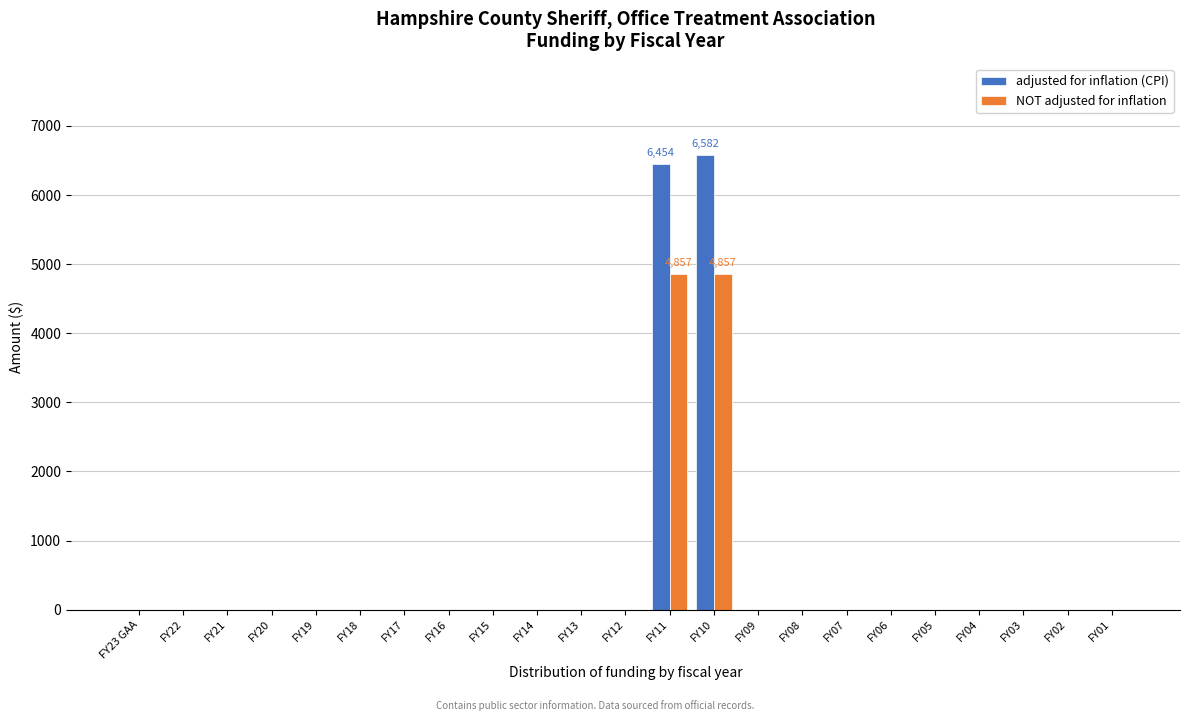

What is the maximum value for NOT adjusted for inflation?

4857